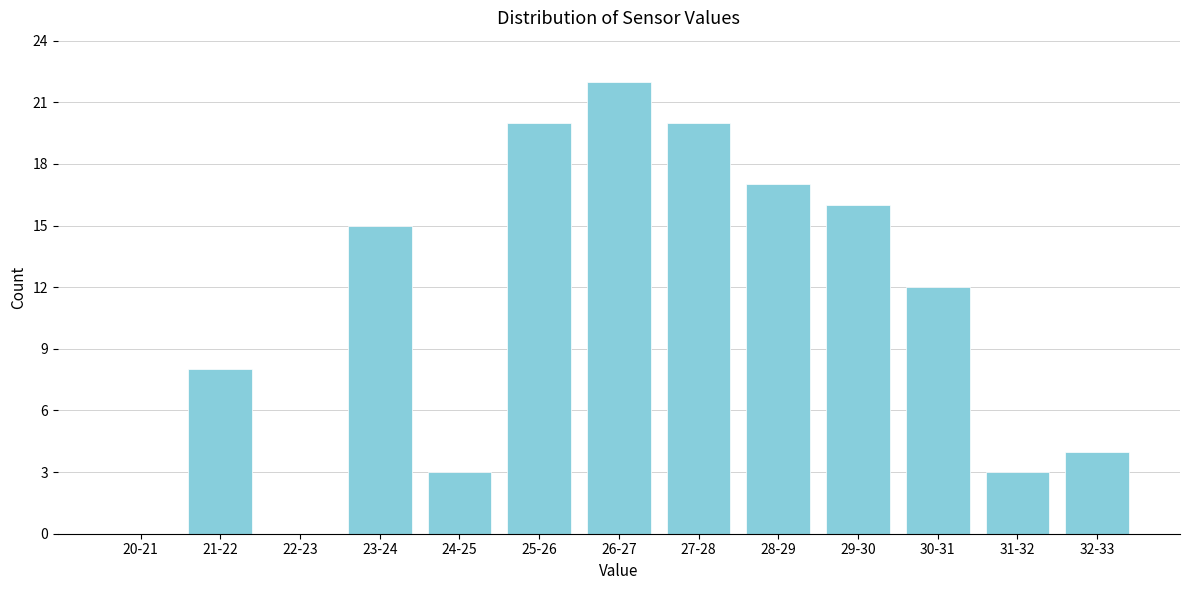

Reading left to right, what are all the values shown in this chart?

20-21=0	21-22=8	22-23=0	23-24=15	24-25=3	25-26=20	26-27=22	27-28=20	28-29=17	29-30=16	30-31=12	31-32=3	32-33=4